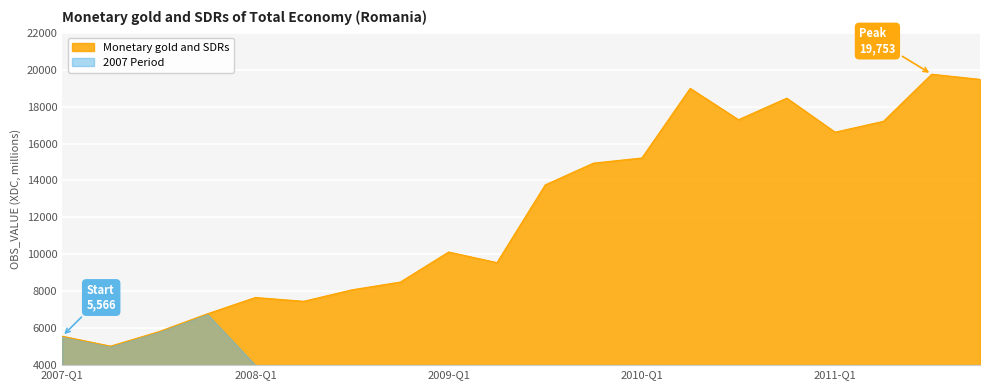

The value at 2009-Q1 is 10125.5. True or false?

True